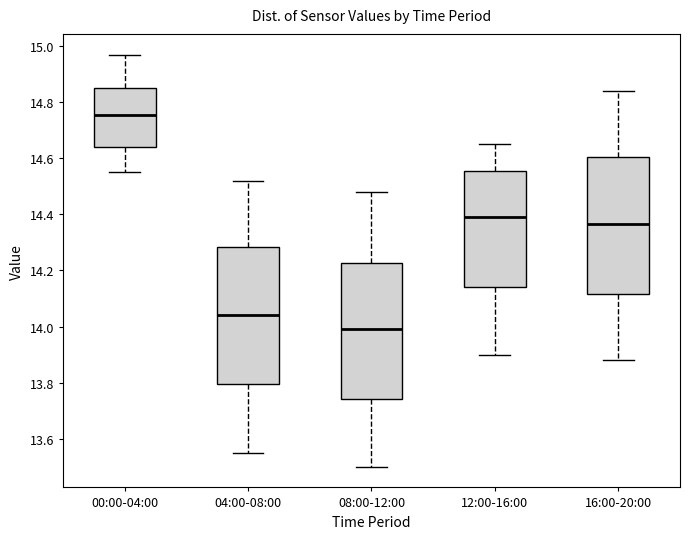

Where does the lower whisker of the box for 00:00-04:00 end on the y-axis? The values are not printed on the chart, so give them approximately, as read against the axis.

14.56